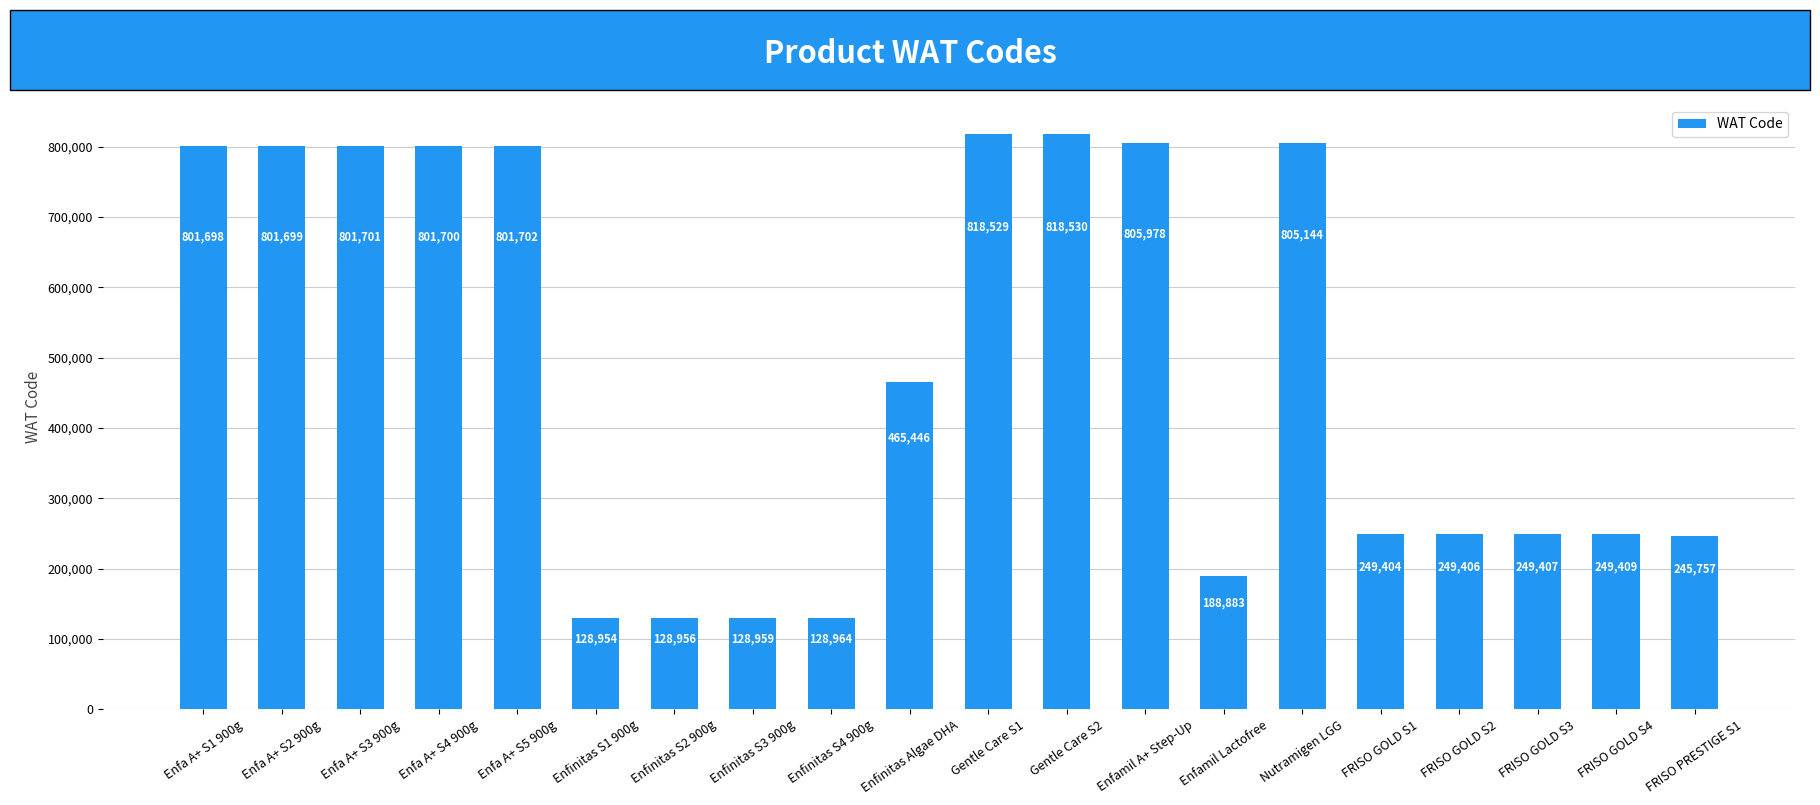

Reading left to right, transcribe all the data shown in this chart.

Enfa A+ S1 900g=801698	Enfa A+ S2 900g=801699	Enfa A+ S3 900g=801701	Enfa A+ S4 900g=801700	Enfa A+ S5 900g=801702	Enfinitas S1 900g=128954	Enfinitas S2 900g=128956	Enfinitas S3 900g=128959	Enfinitas S4 900g=128964	Enfinitas Algae DHA=465446	Gentle Care S1=818529	Gentle Care S2=818530	Enfamil A+ Step-Up=805978	Enfamil Lactofree=188883	Nutramigen LGG=805144	FRISO GOLD S1=249404	FRISO GOLD S2=249406	FRISO GOLD S3=249407	FRISO GOLD S4=249409	FRISO PRESTIGE S1=245757